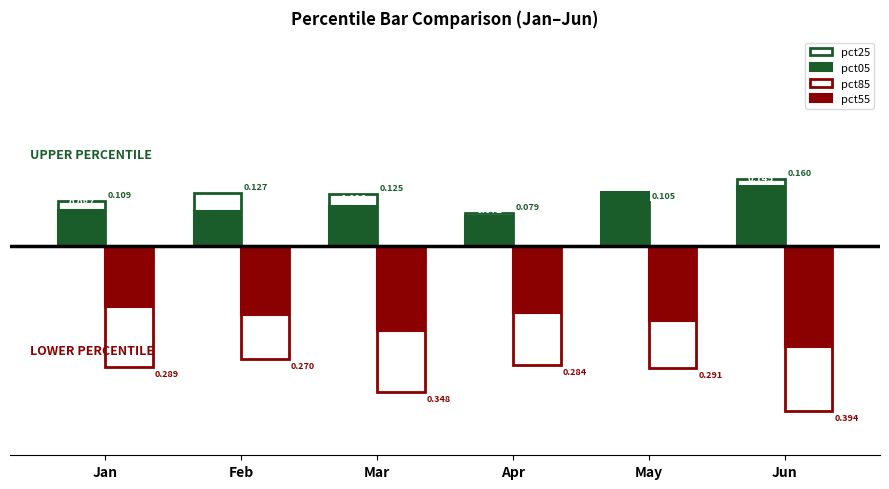

How many groups of bars are there?

6